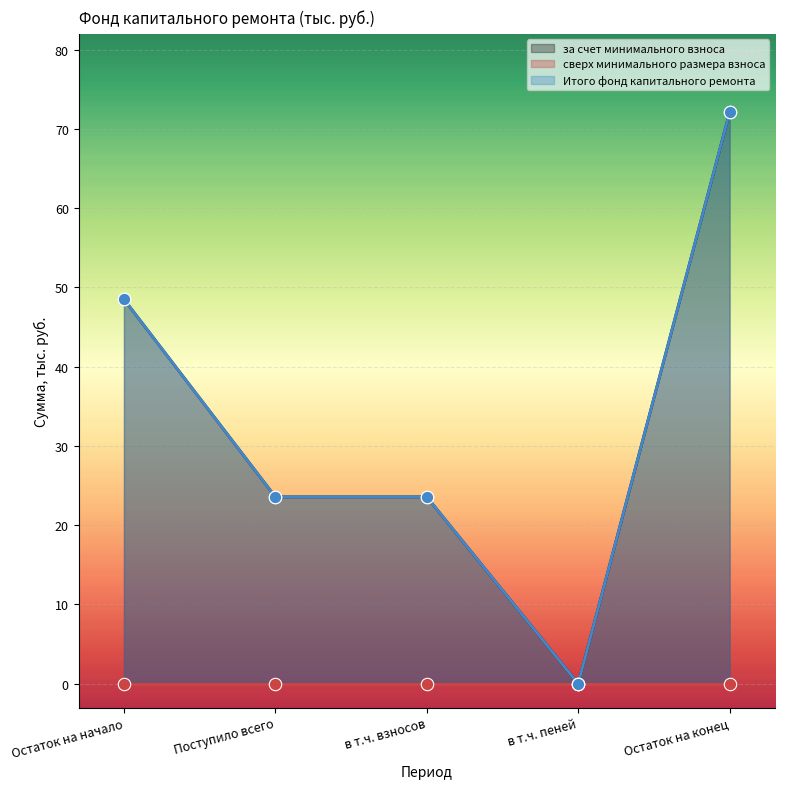

Which series reaches the maximum Y coordinate?

за счет минимального взноса